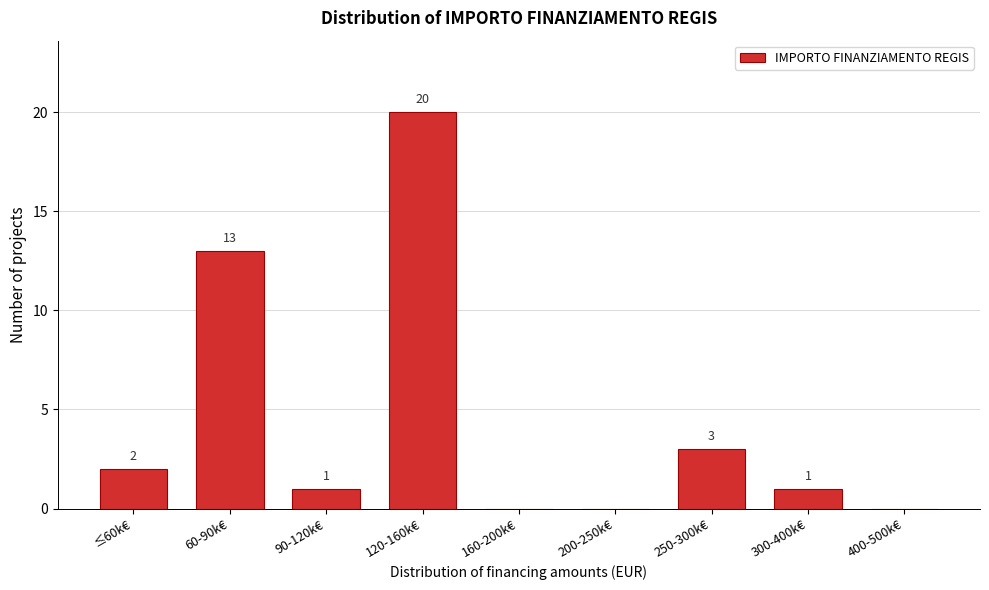

Reading left to right, extract all data points from this chart.

≤60k€=2	60-90k€=13	90-120k€=1	120-160k€=20	160-200k€=0	200-250k€=0	250-300k€=3	300-400k€=1	400-500k€=0